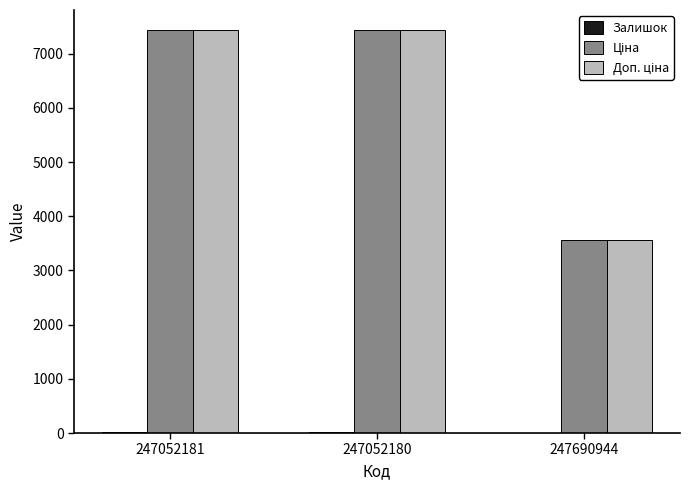

What is the maximum value shown in the chart?

7436.2